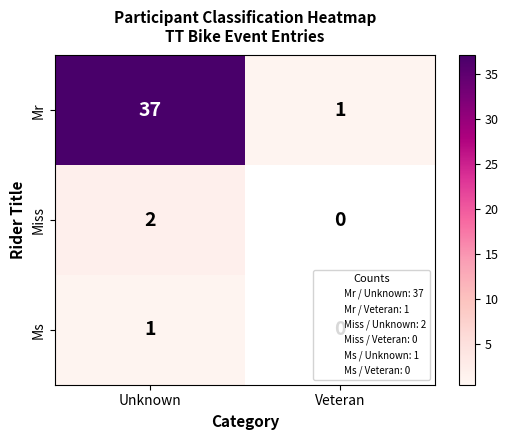

What is the total value across all series at Veteran?

1